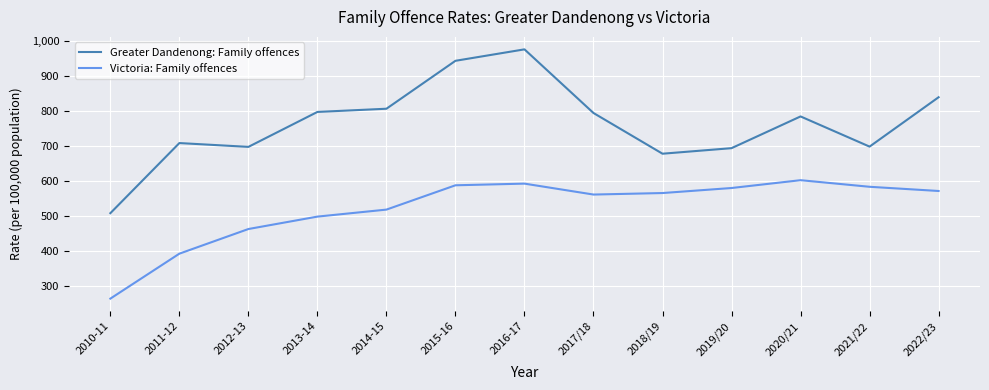

List the series in order of their peak value, highest first.

Greater Dandenong: Family offences, Victoria: Family offences